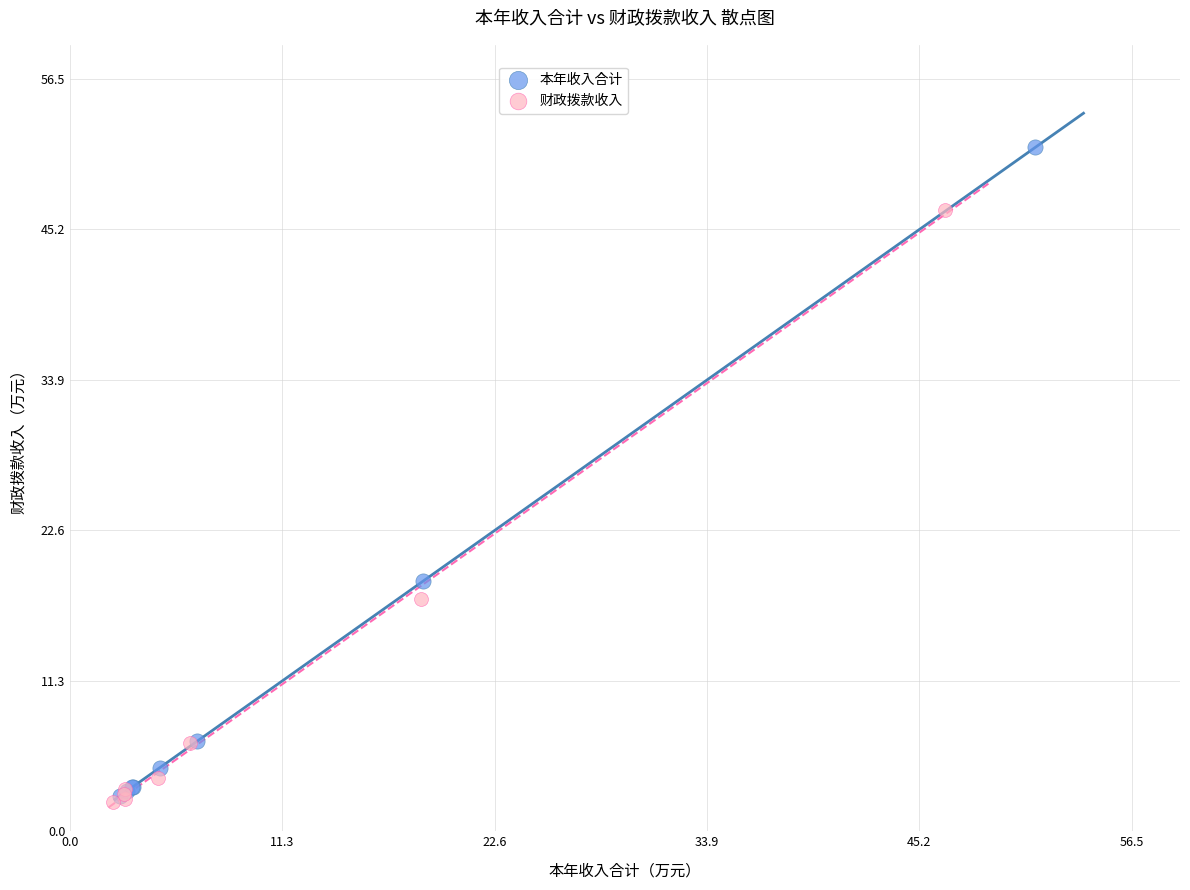

Which series contains the highest Y value?

本年收入合计